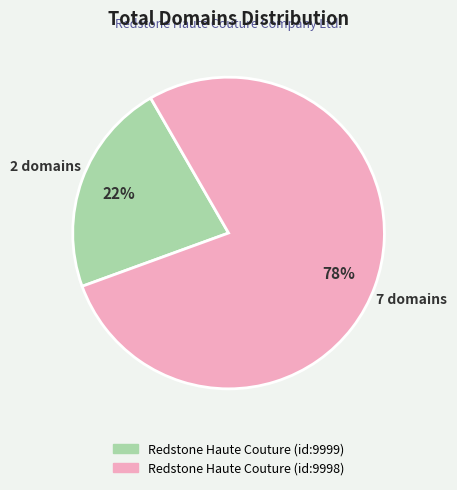

To the nearest percent, what is the combined percentage of Redstone Haute Couture (id:9999) and Redstone Haute Couture (id:9998)?

100%